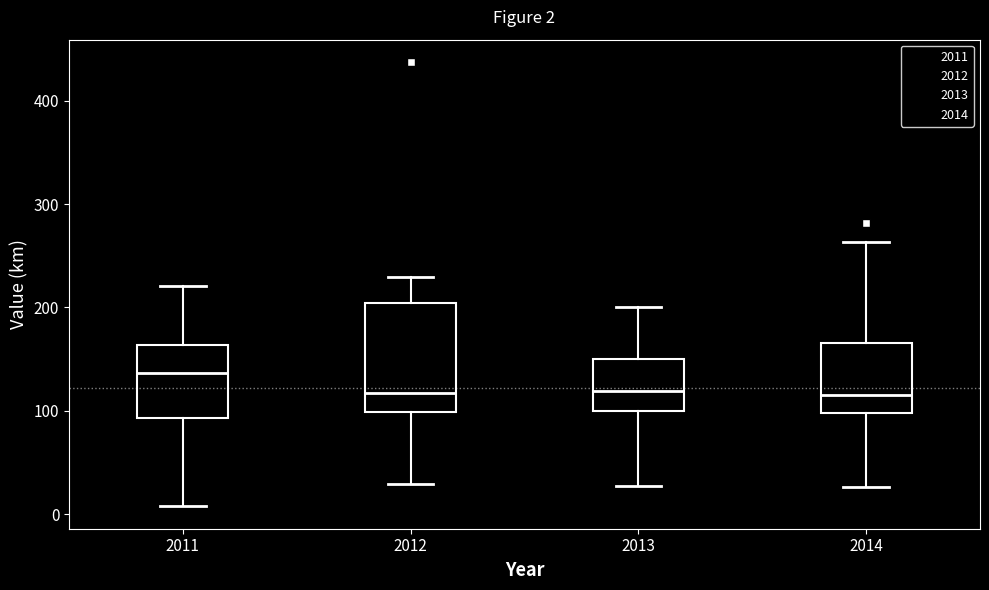

Which box has the highest median line?

2011